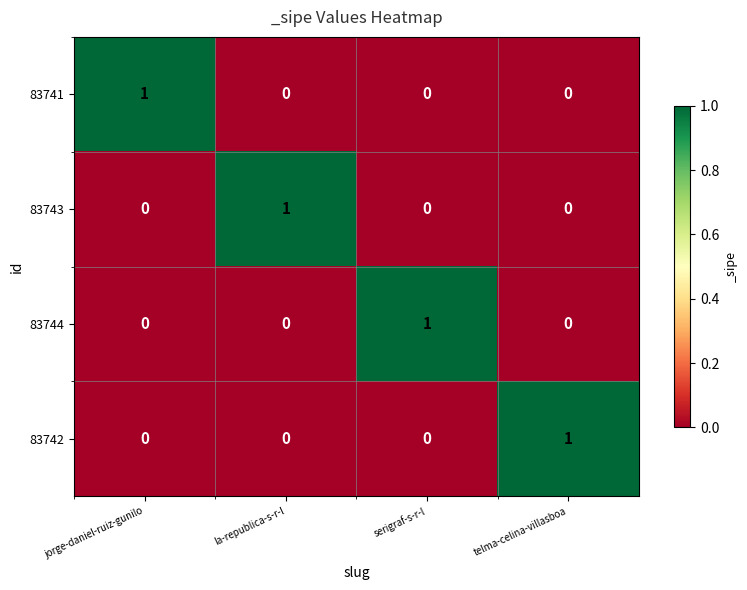

Count the 83744 values in the range 0 to 1.

4